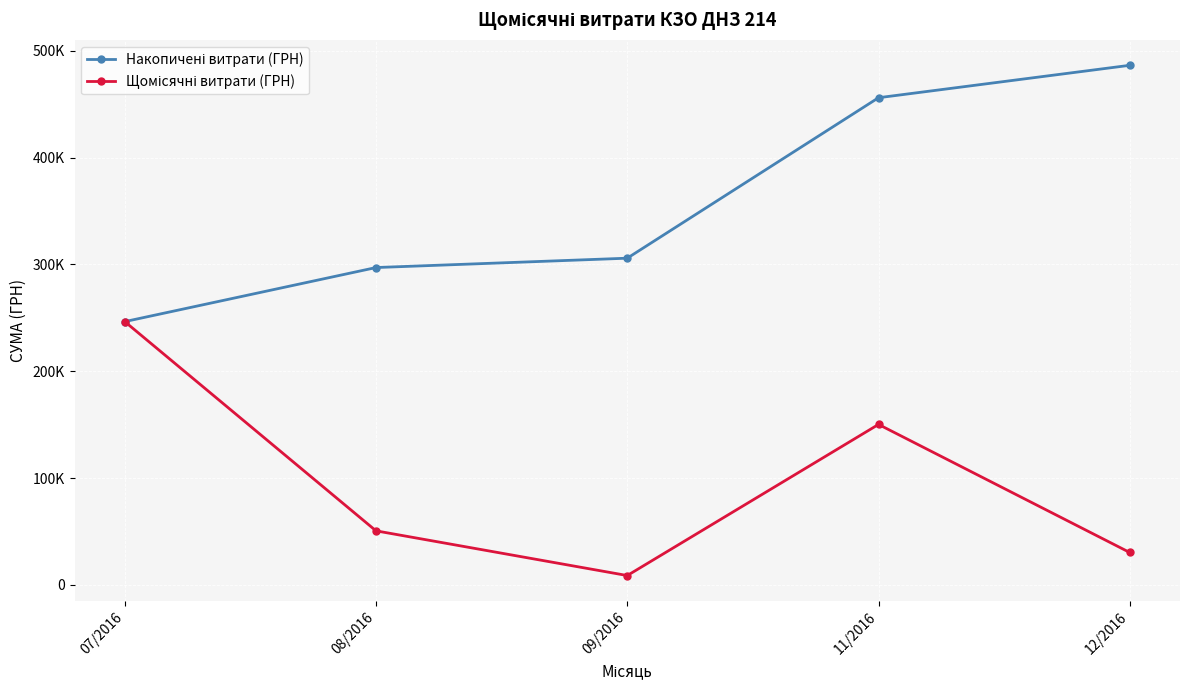

Is this an area chart (filled region under the line)?

No